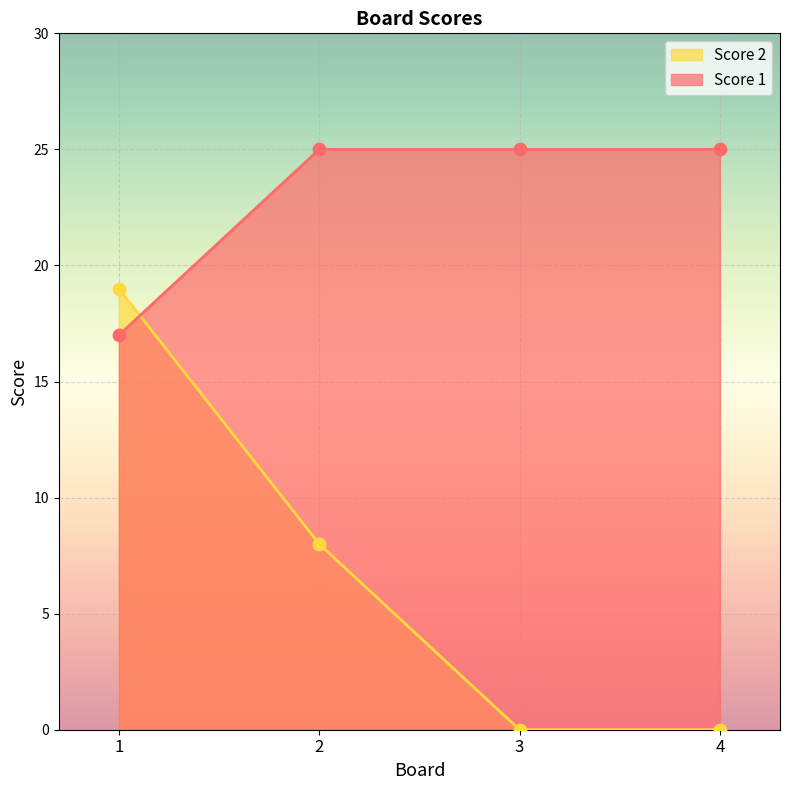

What are all the series names shown in the legend?

Score 2, Score 1